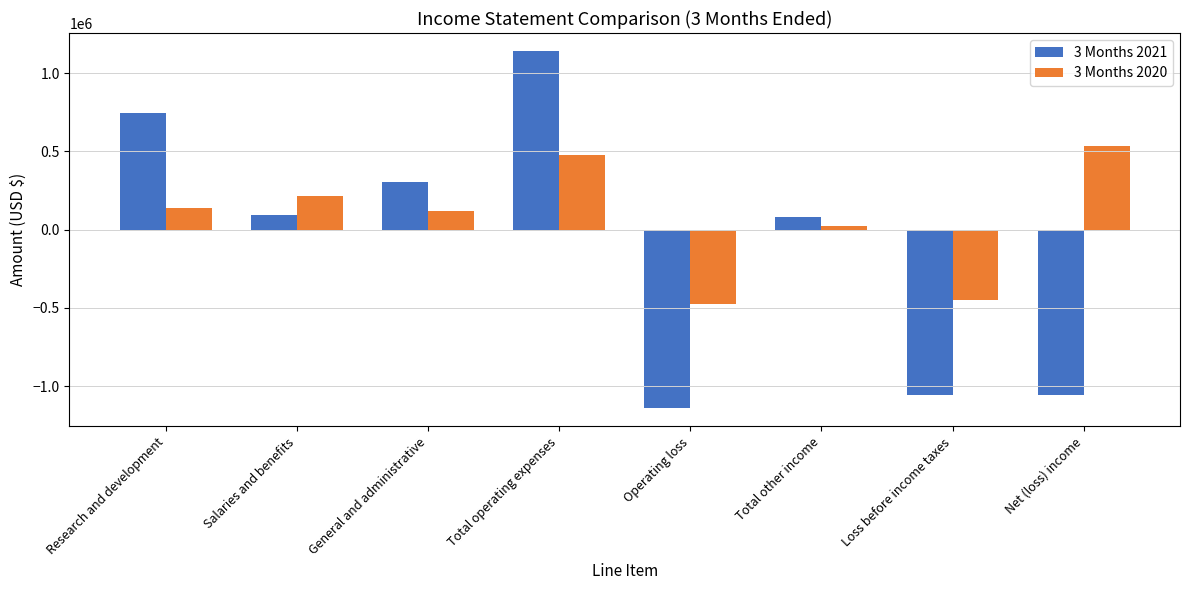

How many bars are there in each group?

2